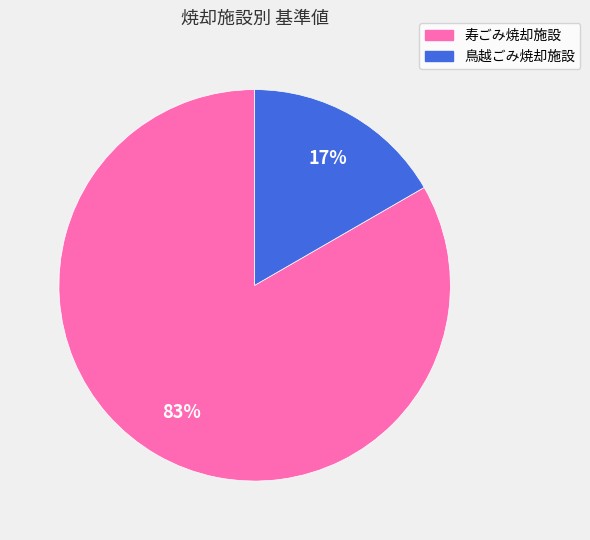

Is it true that 鳥越ごみ焼却施設 is 17% of the pie?

True